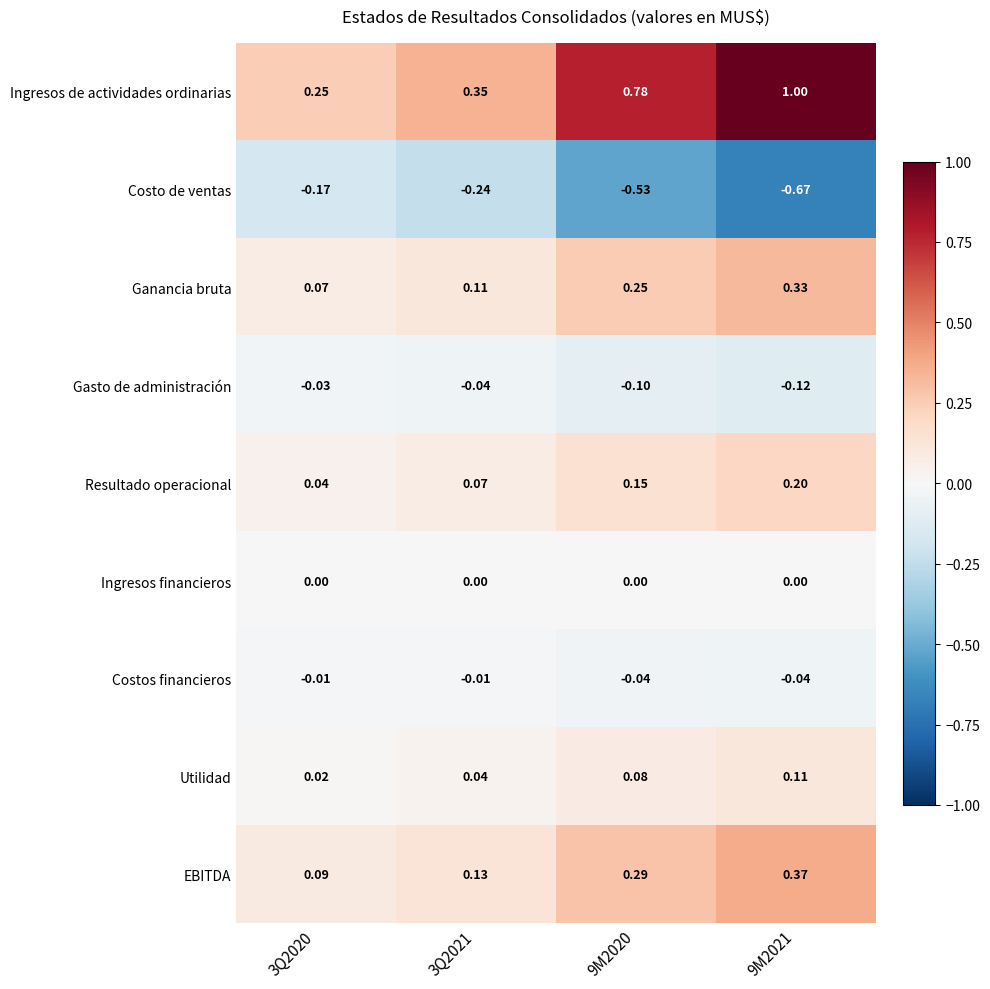

Rank the series at 9M2021 from lowest to highest value.

Costo de ventas, Gasto de administración, Costos financieros, Ingresos financieros, Utilidad, Resultado operacional, Ganancia bruta, EBITDA, Ingresos de actividades ordinarias